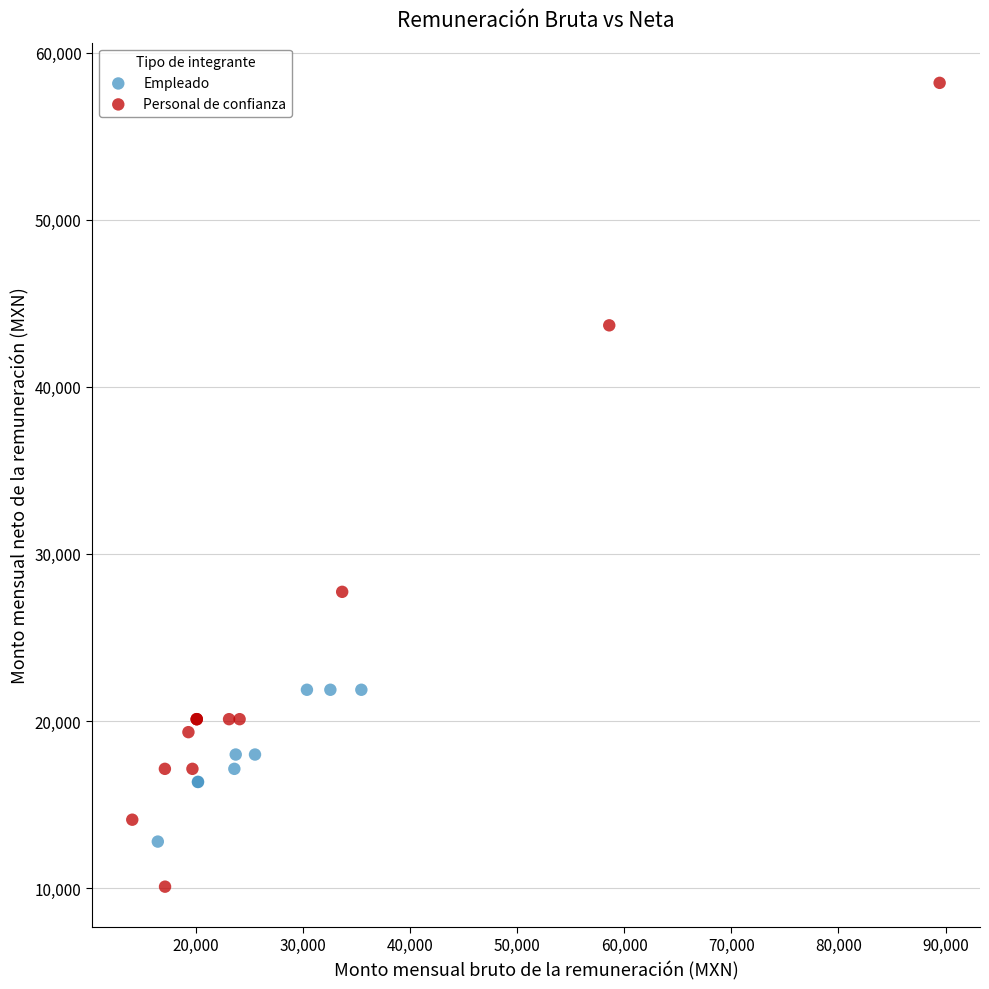

Which series reaches the maximum Y coordinate?

Personal de confianza